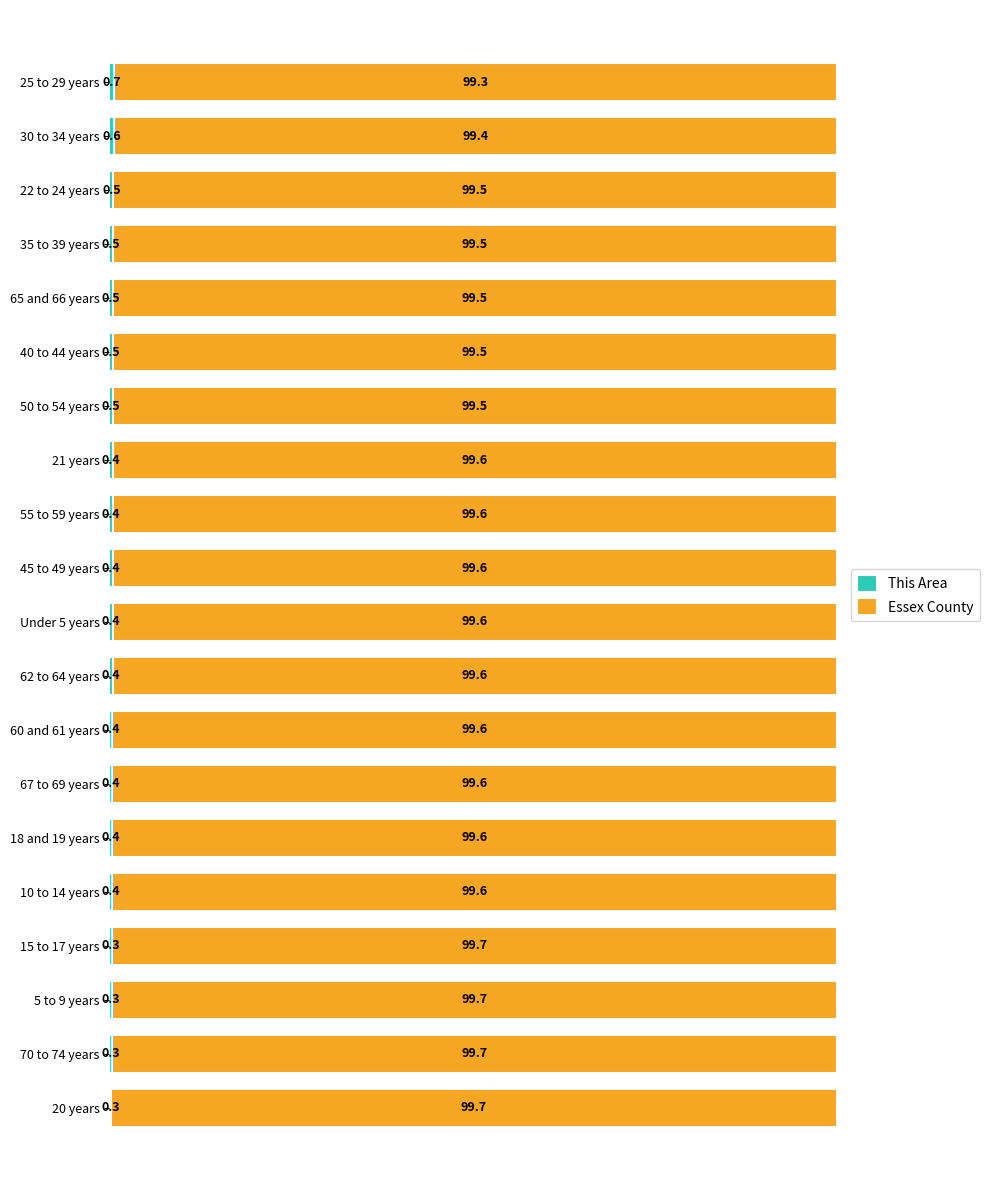

What is the total value across all series at 25 to 29 years?

100.0